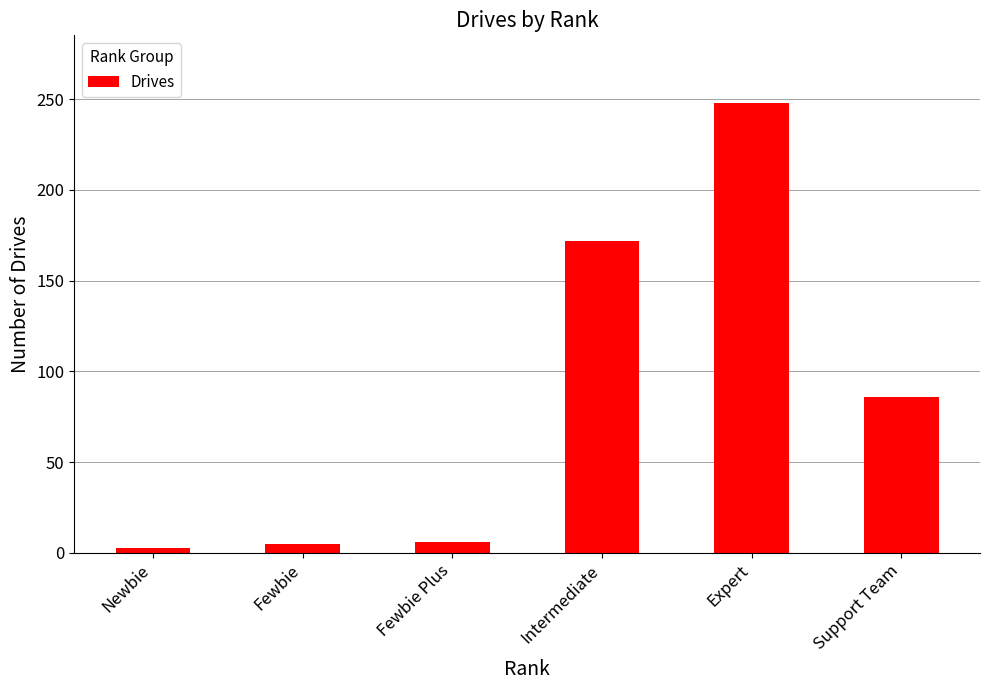

Which label corresponds to the largest value in the chart?

Expert